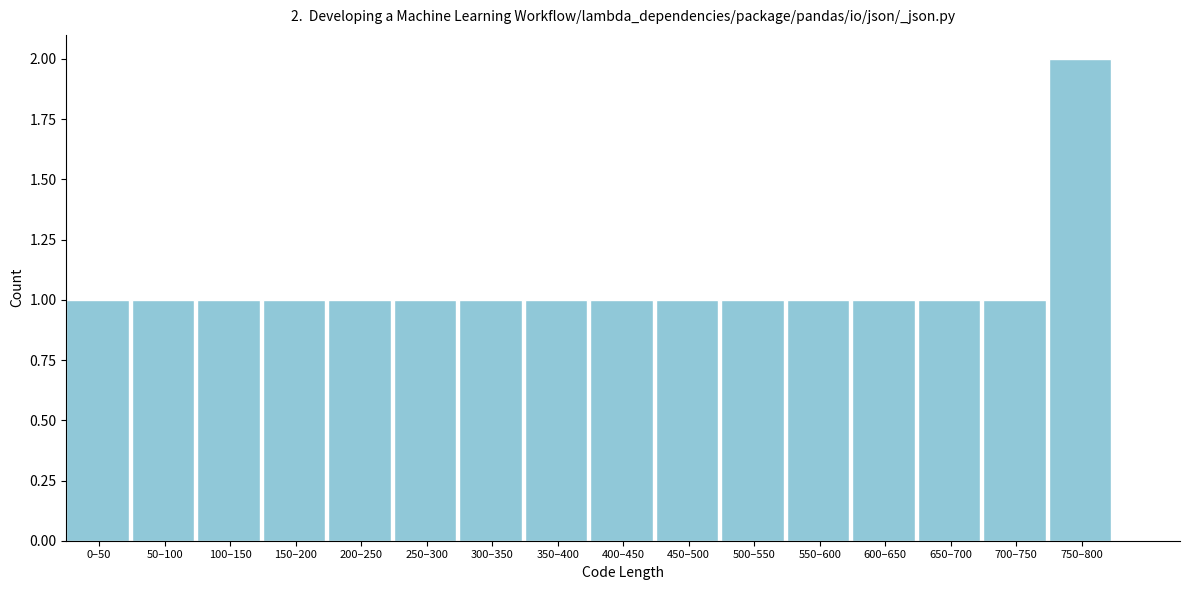

Reading right to left, extract all data points from this chart.

2	1	1	1	1	1	1	1	1	1	1	1	1	1	1	1